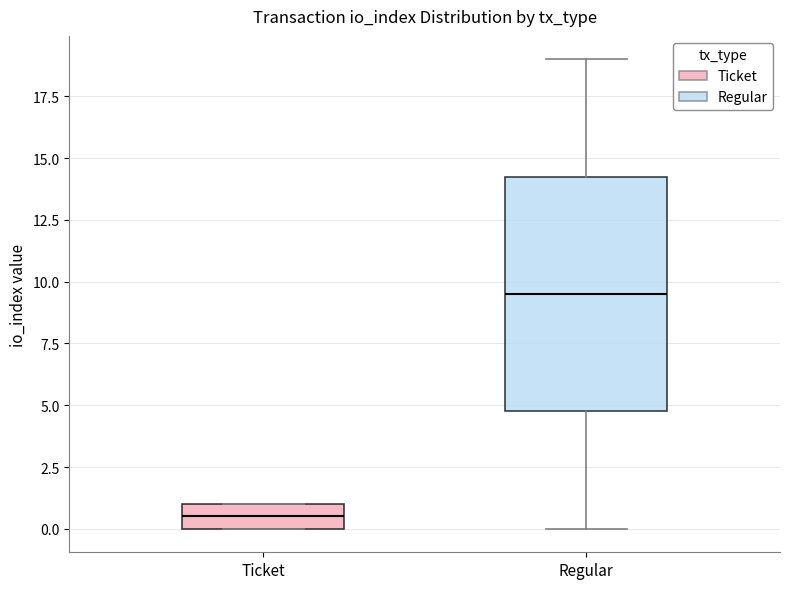

Which box is the tallest, from its lower edge to its upper edge?

Regular